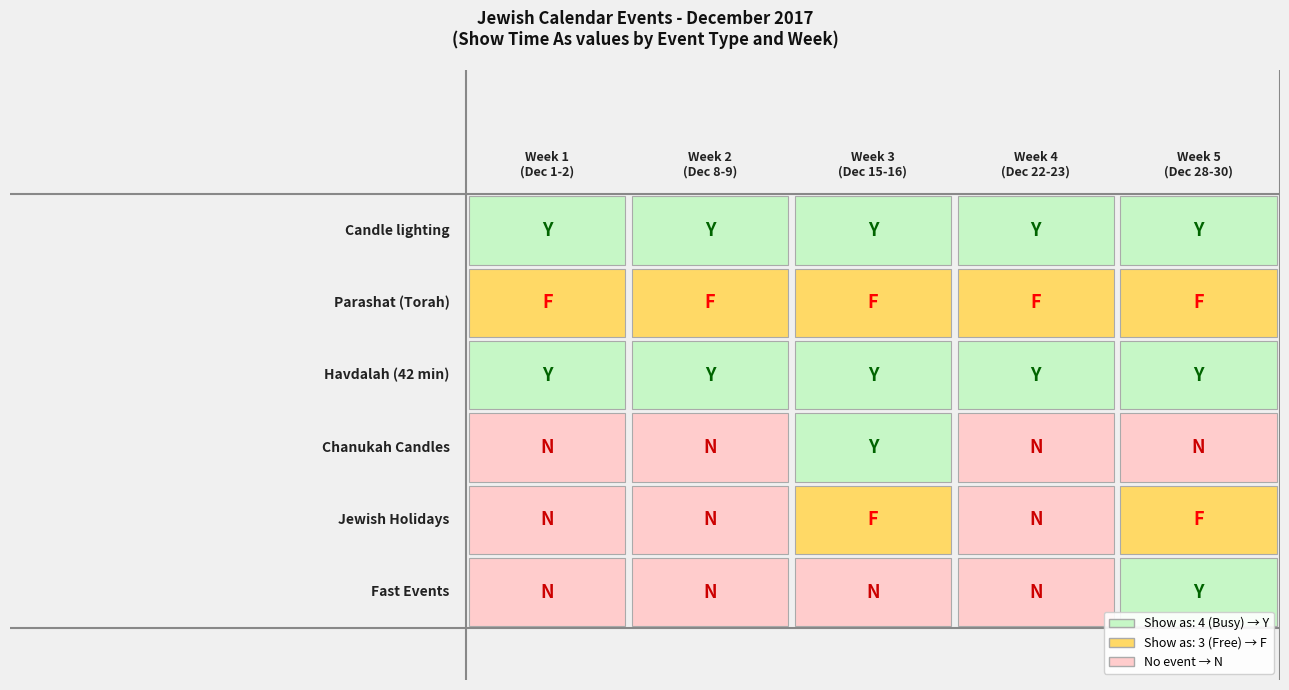

At how many categories does at least one series exceed 1?

5